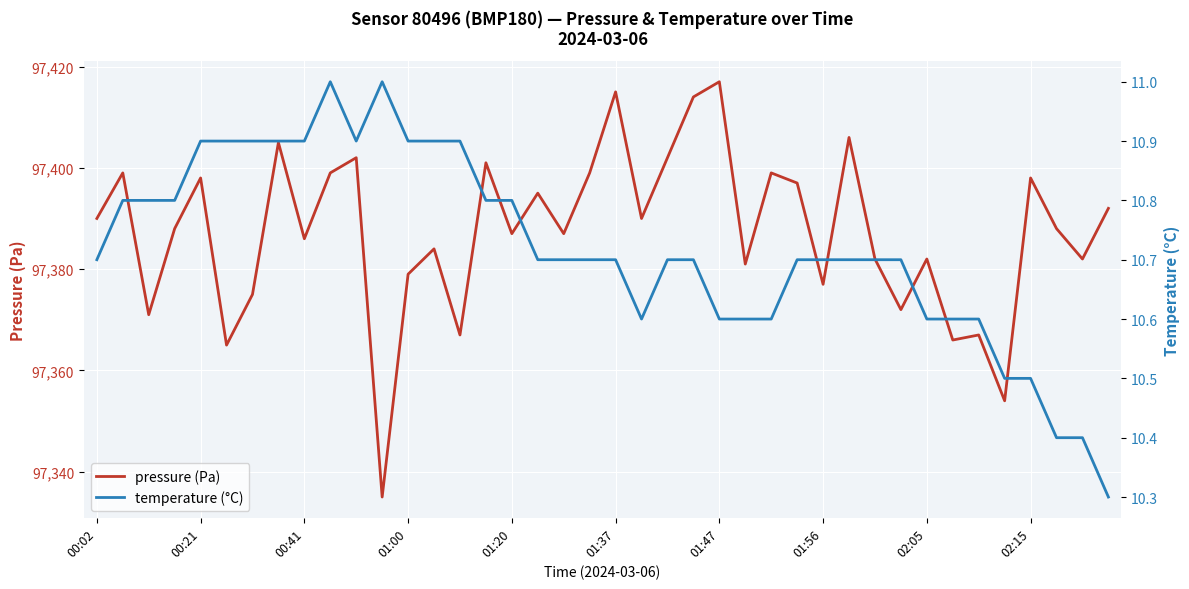

True or false: pressure (Pa) has a value of 20468 at 00:41.

False